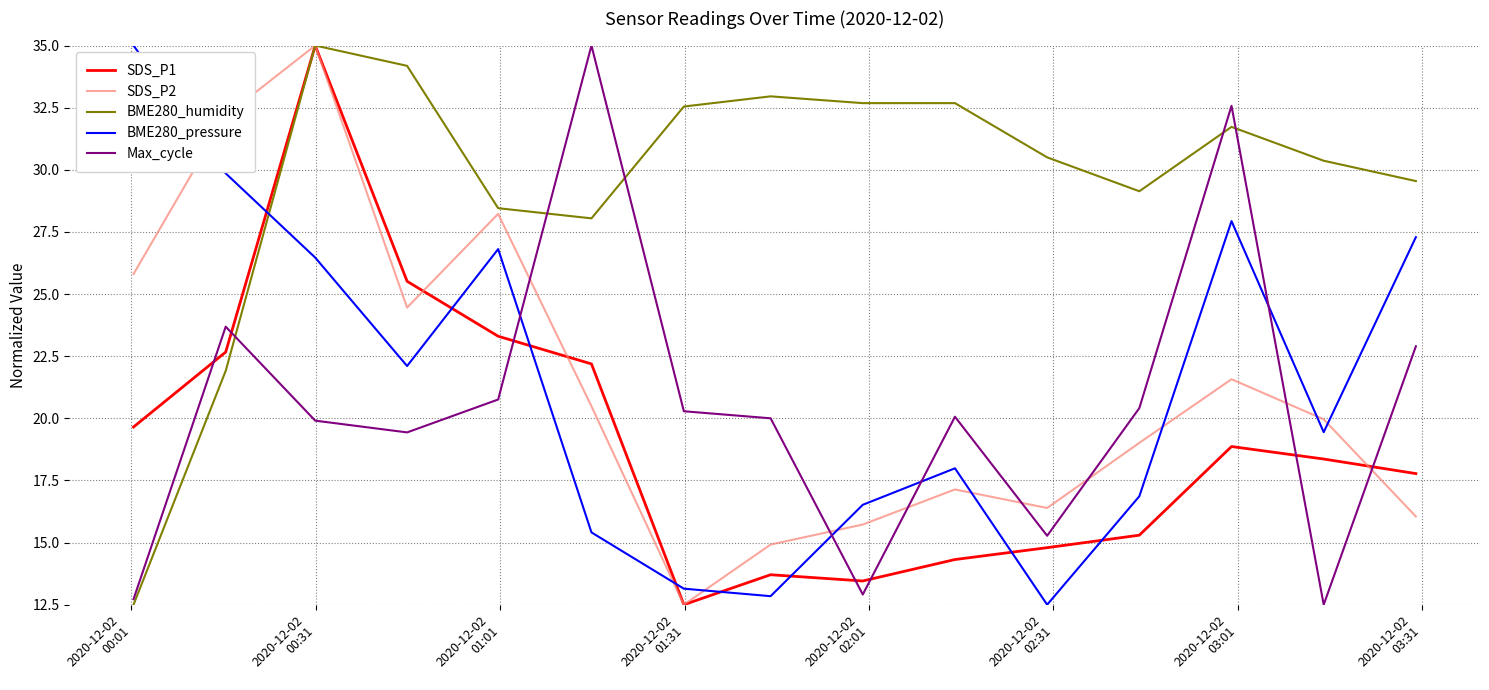

Which series has the largest total across all categories?

BME280_humidity